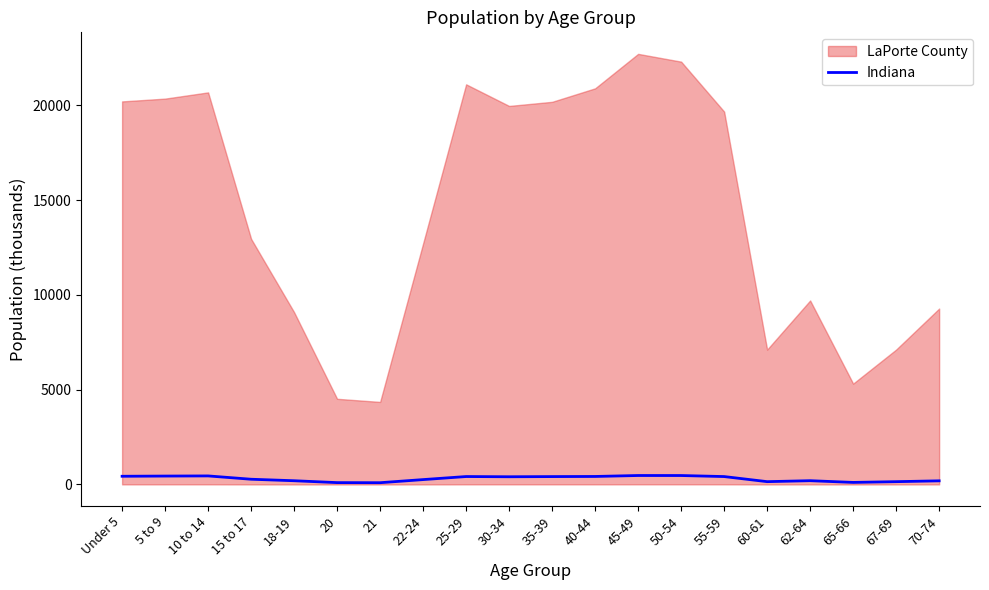

How many points are lower than both their immediate neighbors (excluding endpoints)?

4